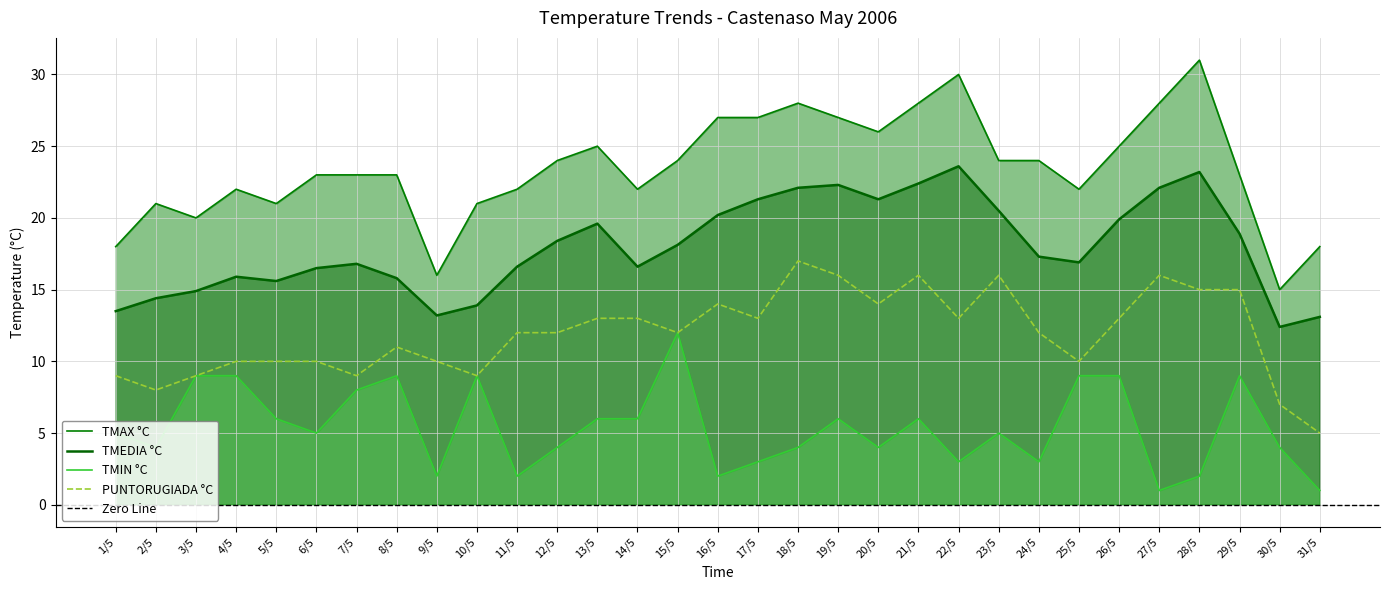

Where is TMAX °C nearest to the value 23?

6/5